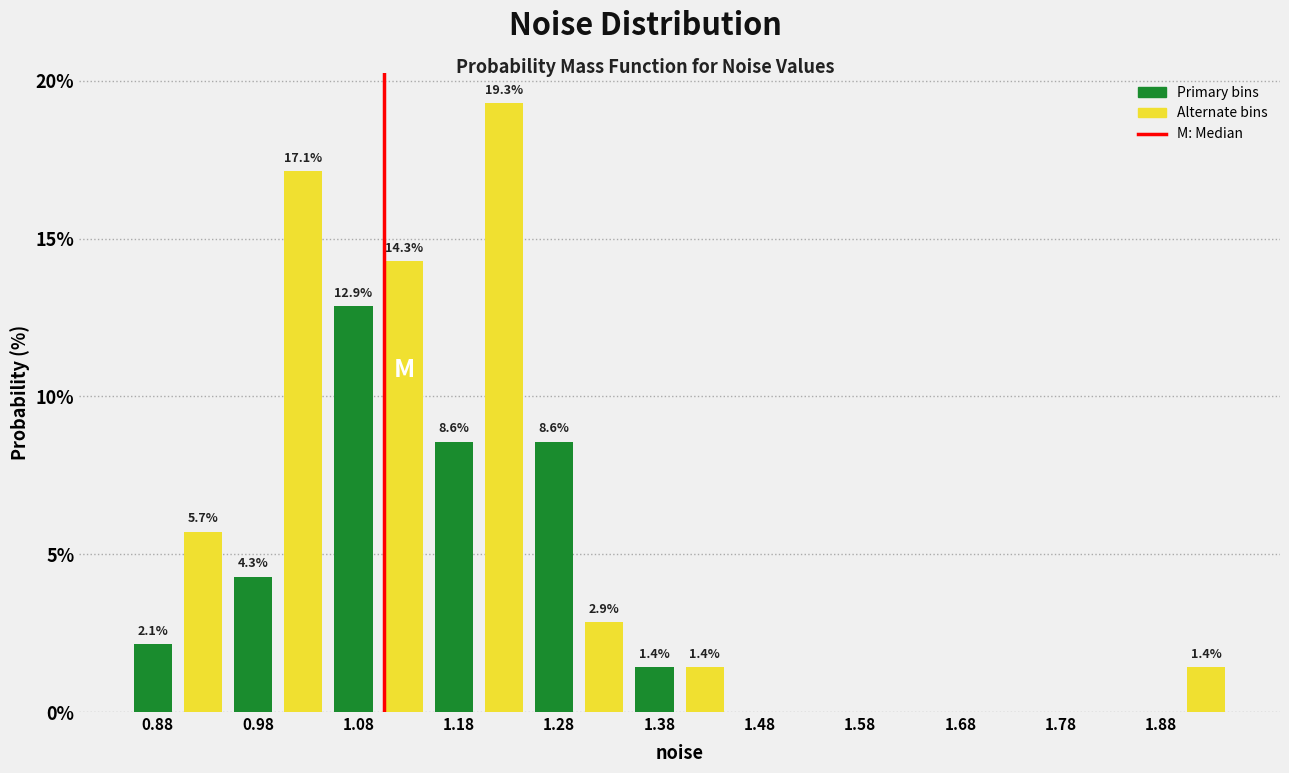

Over which range of the x-axis is the bar tallest?

1.20 to 1.25